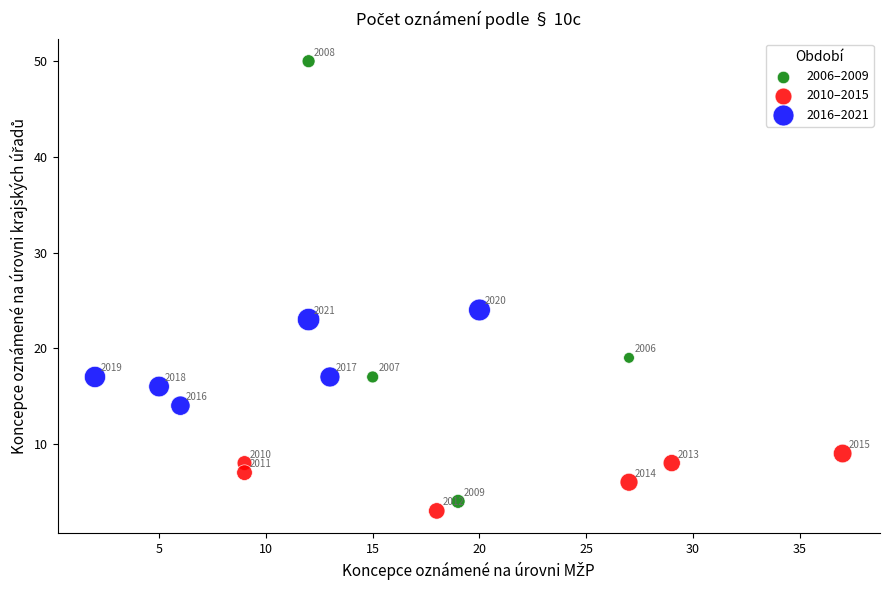

Which series reaches the minimum Y coordinate?

2010–2015